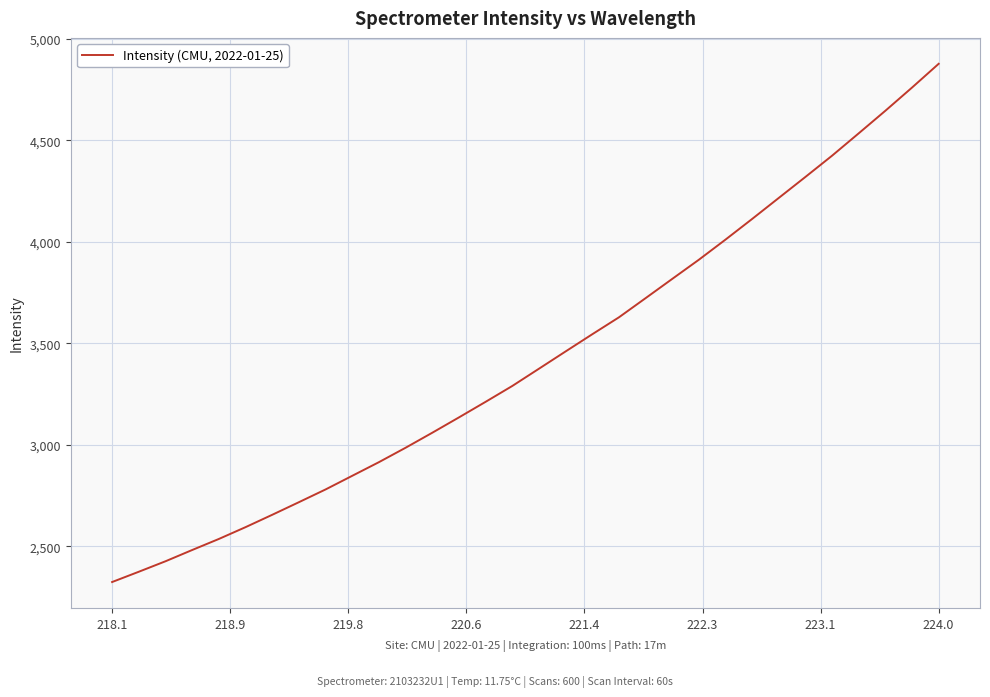

What is the smallest value displayed?

2324.3